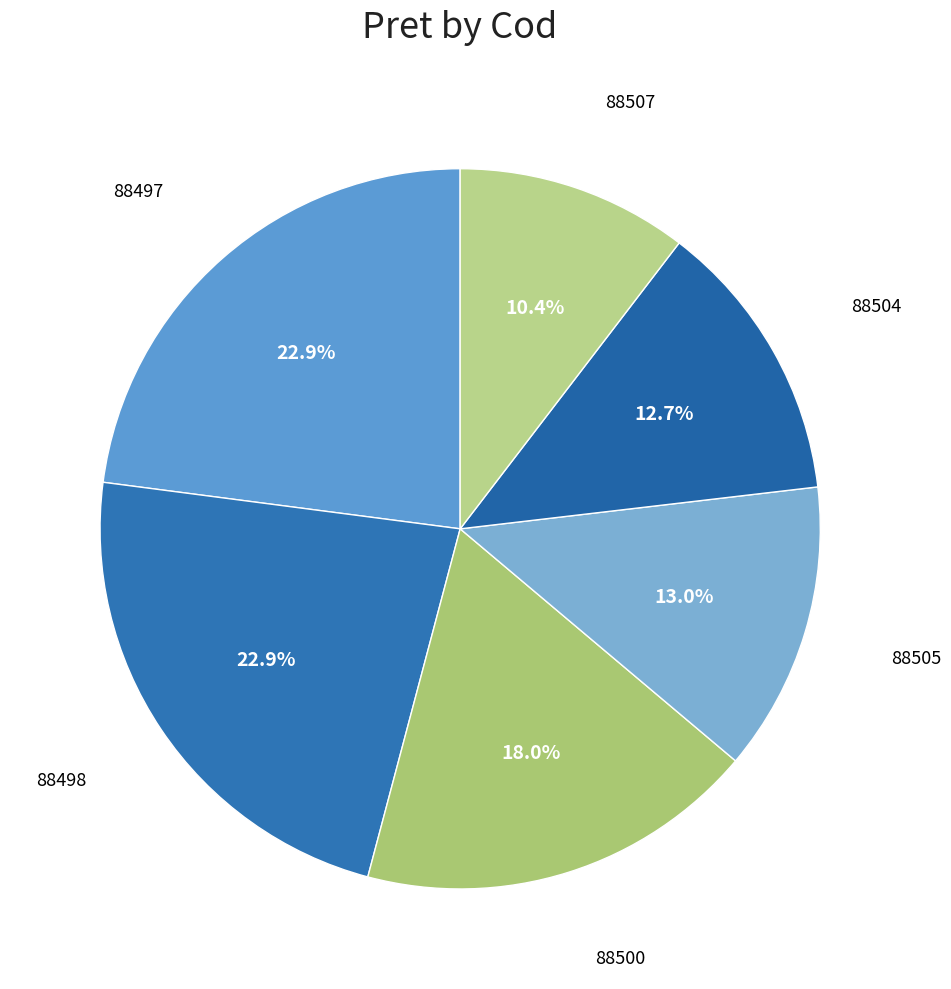

Rank the categories by value from lowest to highest.

88507, 88504, 88505, 88500, 88497, 88498